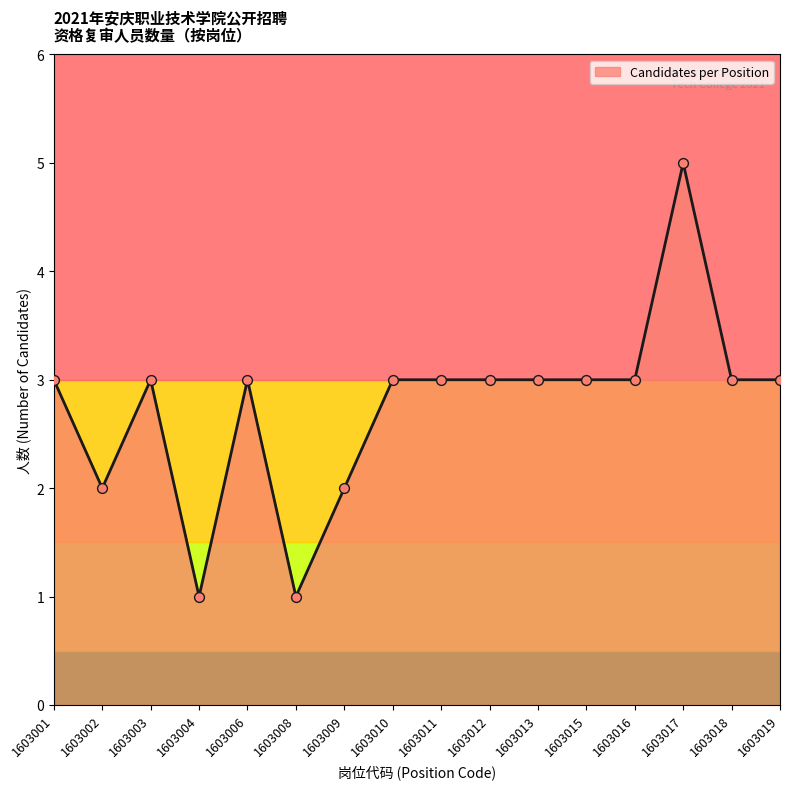

Which has a higher value, 1603004 or 1603011?

1603011